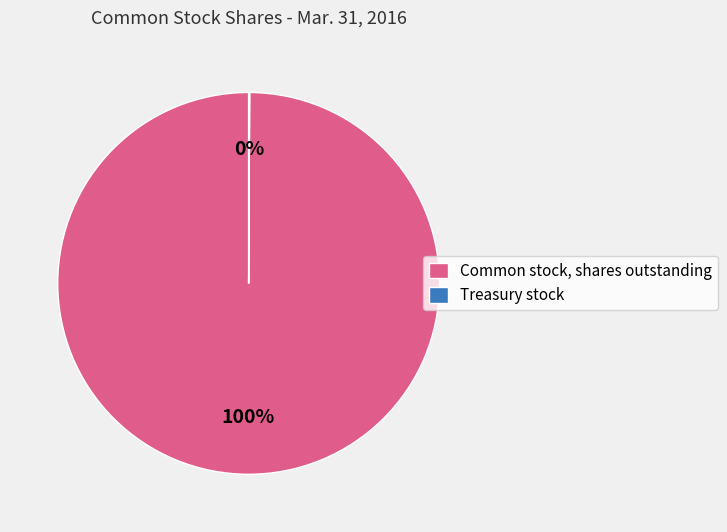

What is the largest slice in the pie chart?

Common stock, shares outstanding